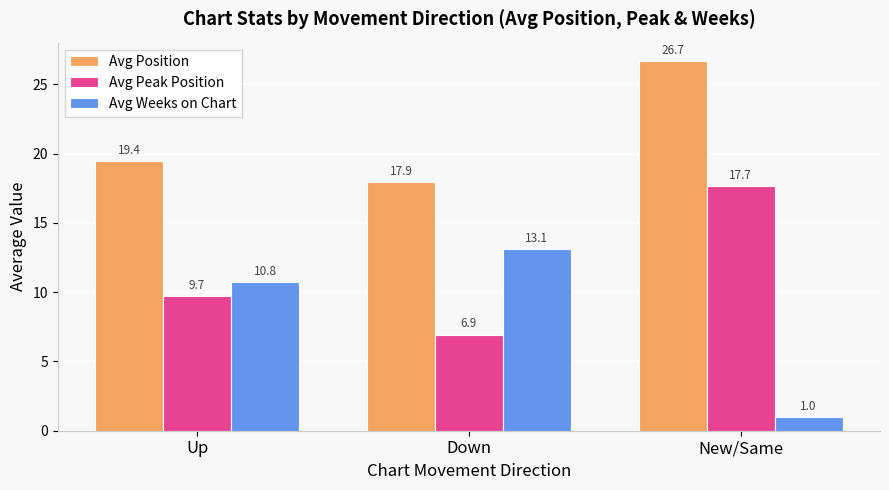

Reading left to right, list all the values displayed in this chart.

Avg Position: 19.4	17.9	26.7
Avg Peak Position: 9.7	6.9	17.7
Avg Weeks on Chart: 10.8	13.1	1.0